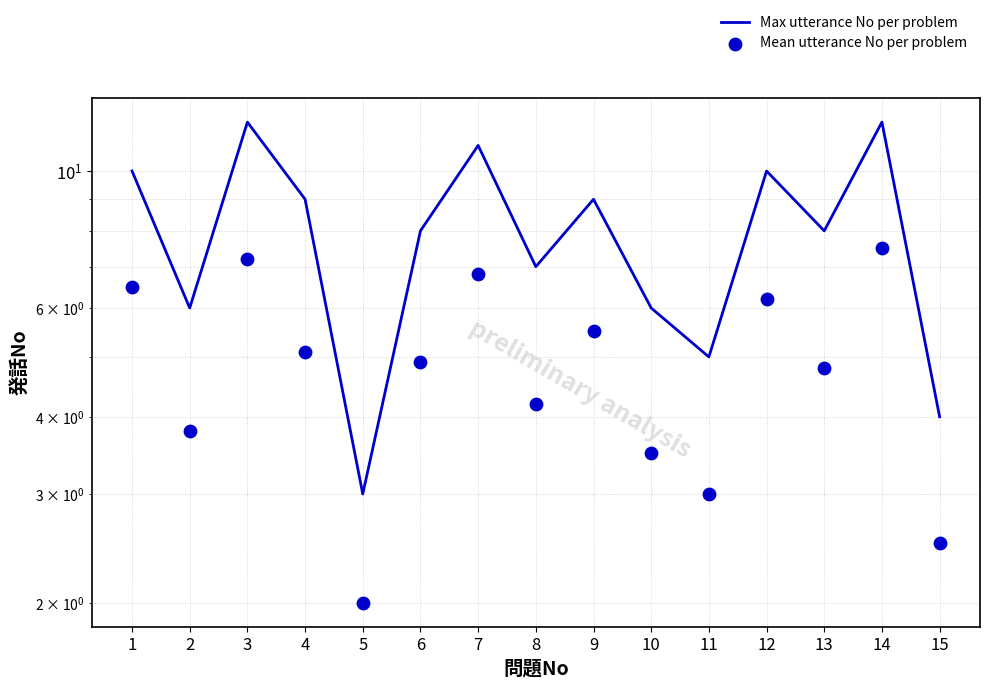

Which series has the largest total across all categories?

Max utterance No per problem